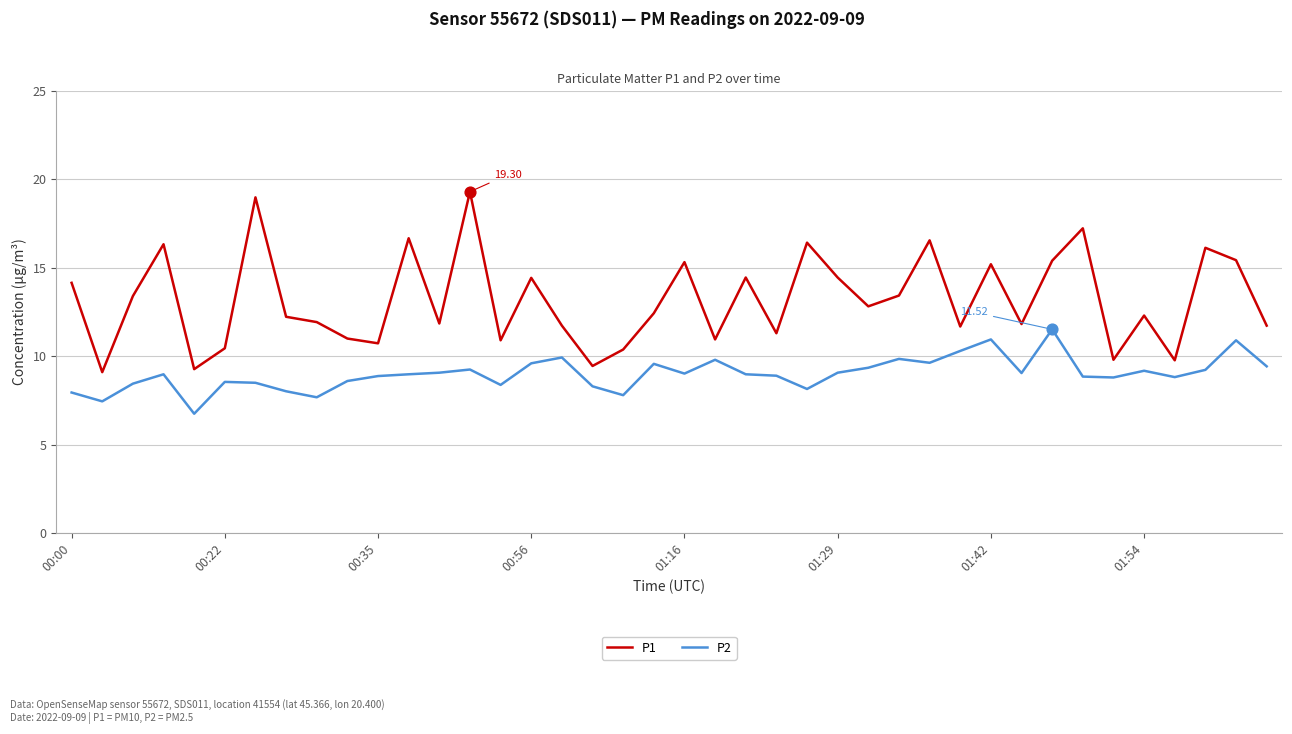

Which series has the largest range (max minus min)?

P1